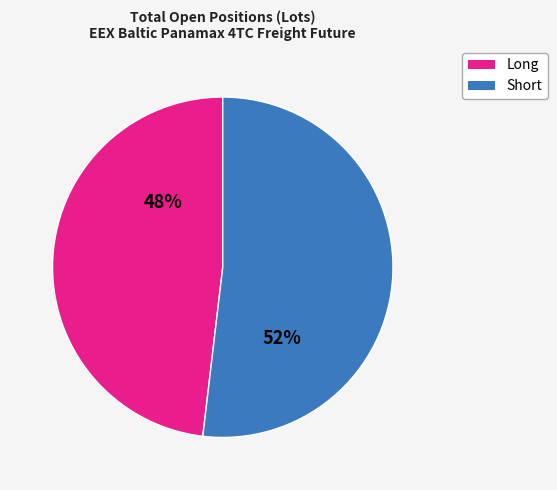

To the nearest percent, what is the difference between the largest and smallest slice percentages?

4%